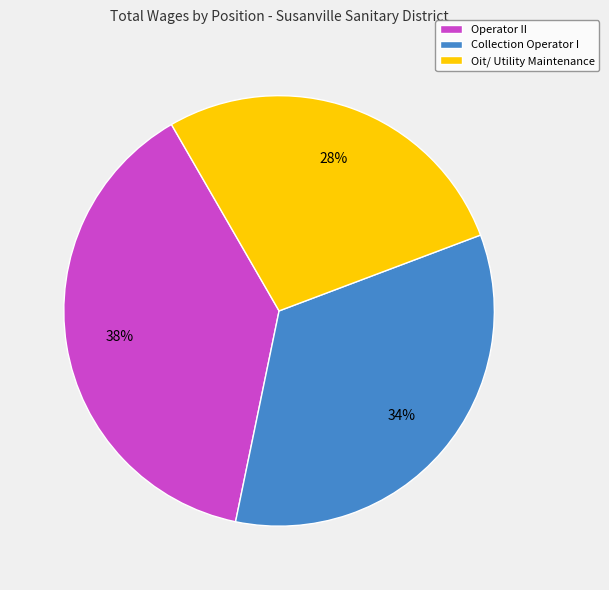

Does any single category account for the majority?

No